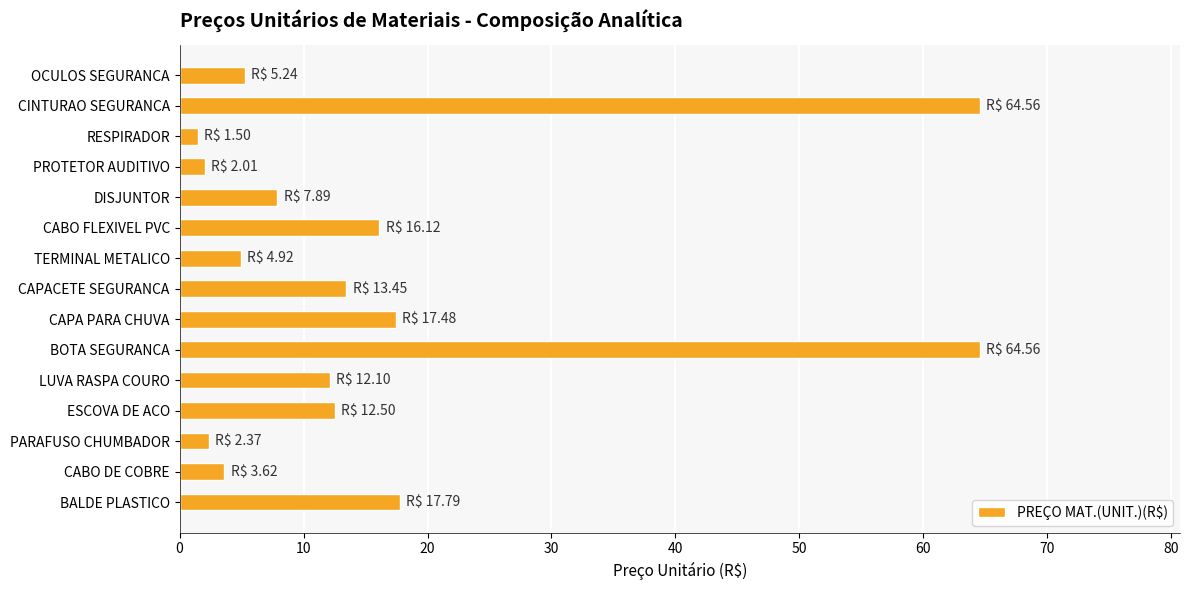

The chart shows a value of 12.5 at ESCOVA DE ACO. True or false?

True